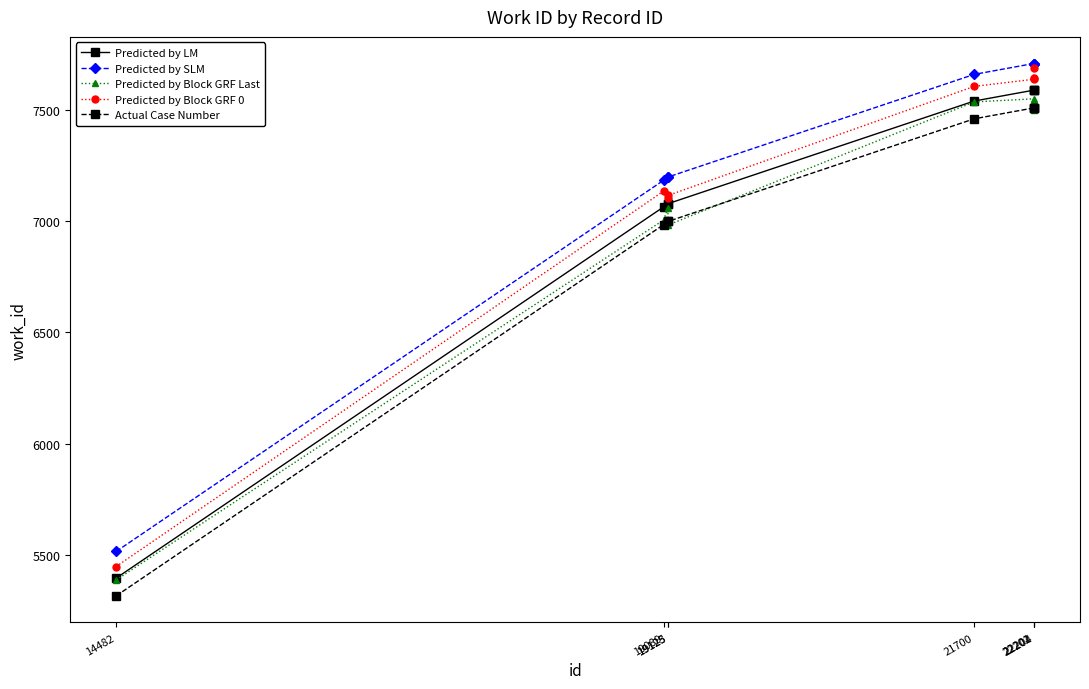

What is the value of the Predicted by Block GRF Last point at the 4th from the left?

6984